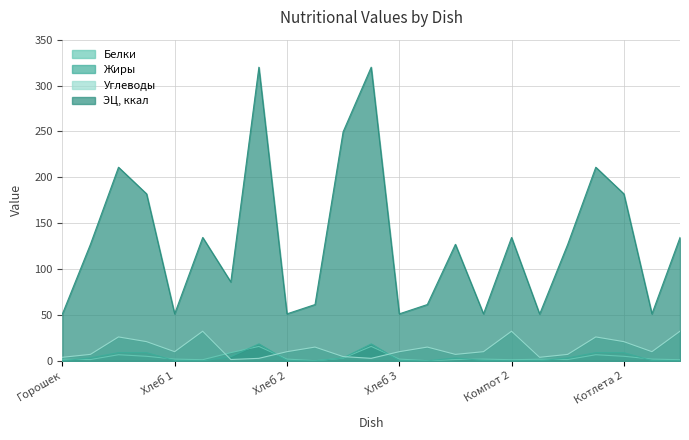

Is it true that Белки equals 0.2 at Чай 2?

True